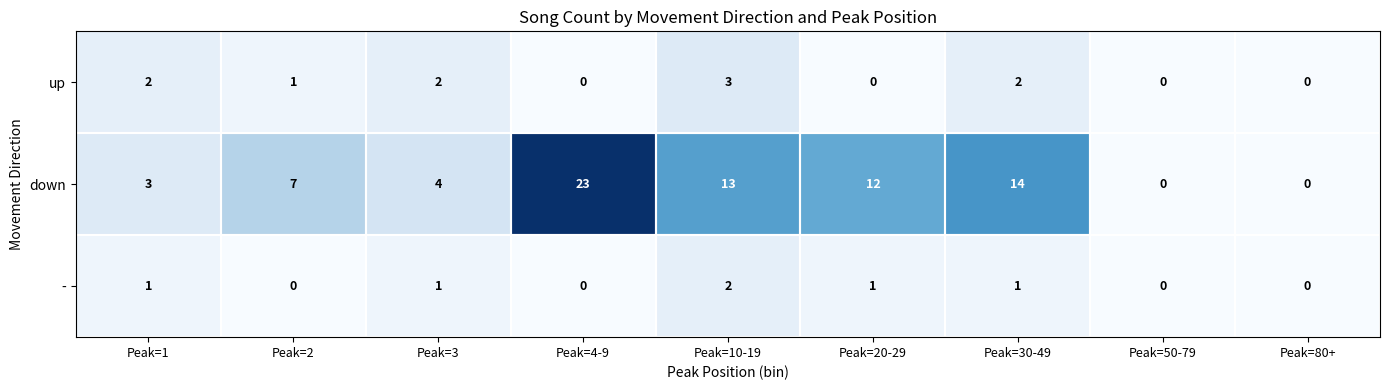

The value of up at Peak=2 is 1. True or false?

True